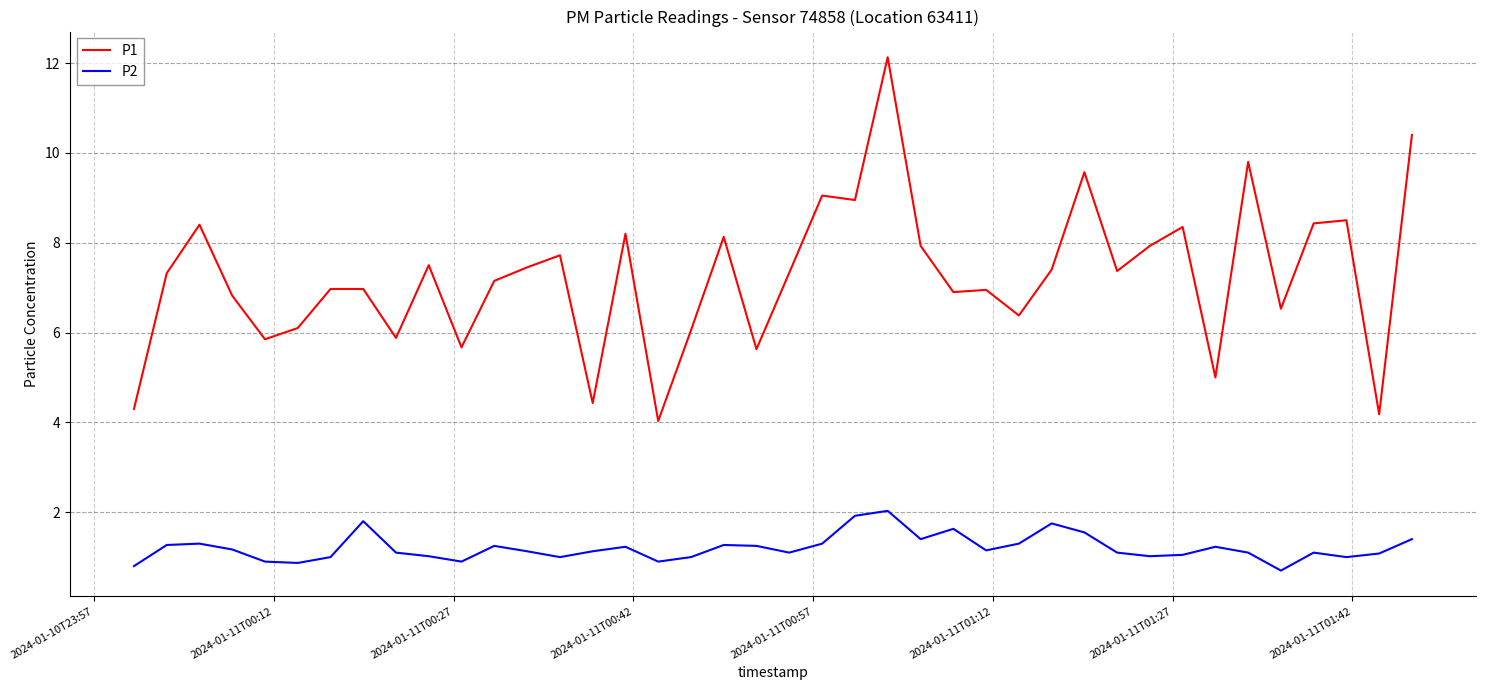

What are all the series names shown in the legend?

P1, P2